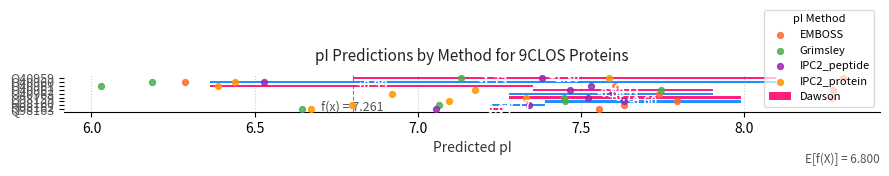

Which series reaches the maximum Y coordinate?

EMBOSS